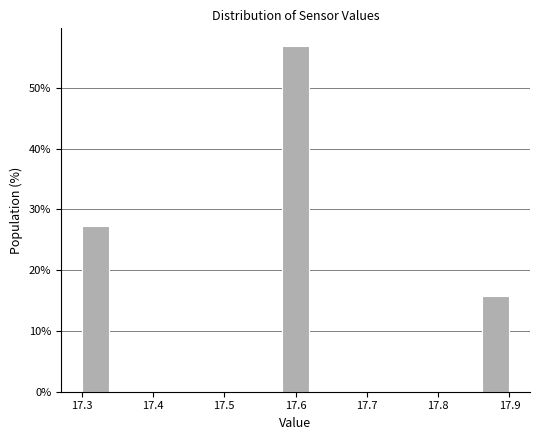

Reading left to right, transcribe this chart: for each bar, give the range it covers on the x-axis and its height. The values are not printed on the chart, so give them approximately, as read against the axis.

17.30 to 17.34: 27
17.34 to 17.38: 0
17.38 to 17.42: 0
17.42 to 17.46: 0
17.46 to 17.50: 0
17.50 to 17.54: 0
17.54 to 17.58: 0
17.58 to 17.62: 57
17.62 to 17.66: 0
17.66 to 17.70: 0
17.70 to 17.74: 0
17.74 to 17.78: 0
17.78 to 17.82: 0
17.82 to 17.86: 0
17.86 to 17.90: 16